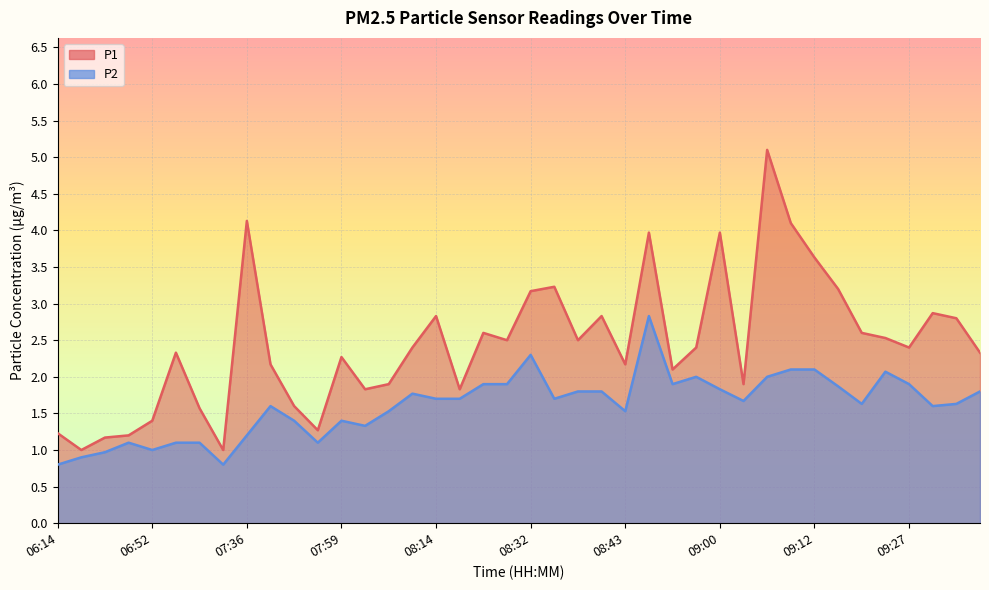

Count the number of data series in this chart.

2